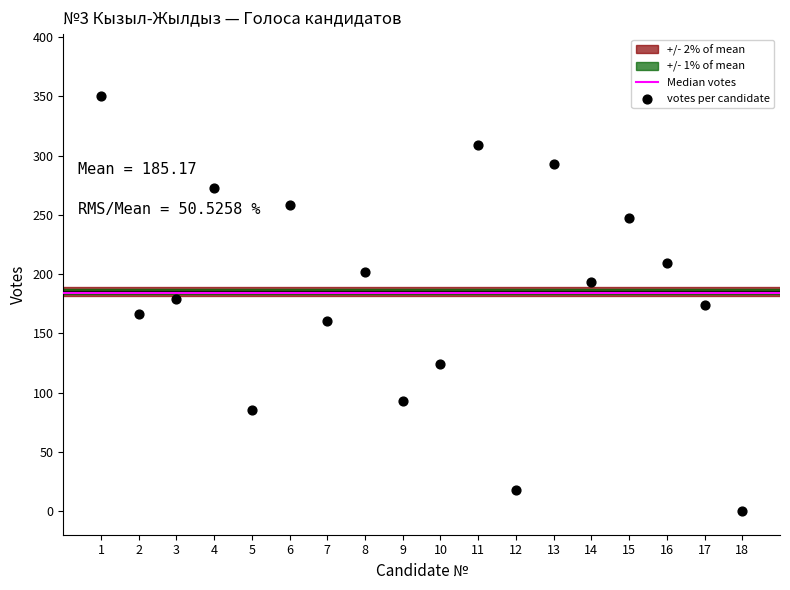

What is the range of Y values (max minus min)?

350